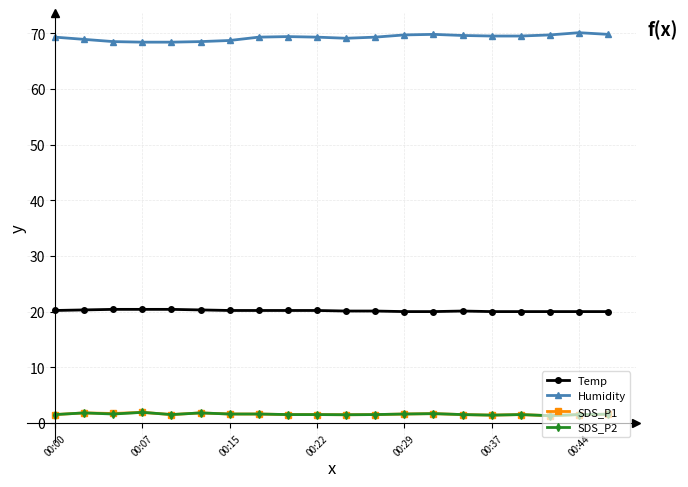

What is the maximum value shown in the chart?

70.1